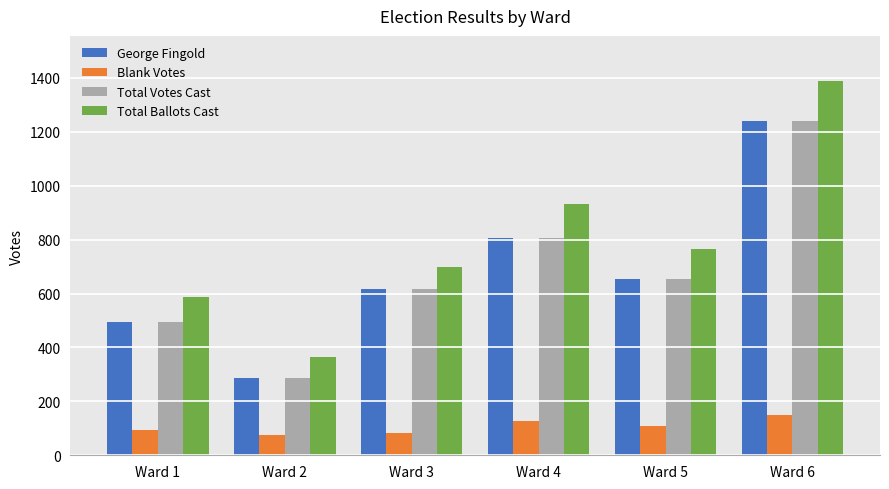

Which series has the widest spread of values?

Total Ballots Cast